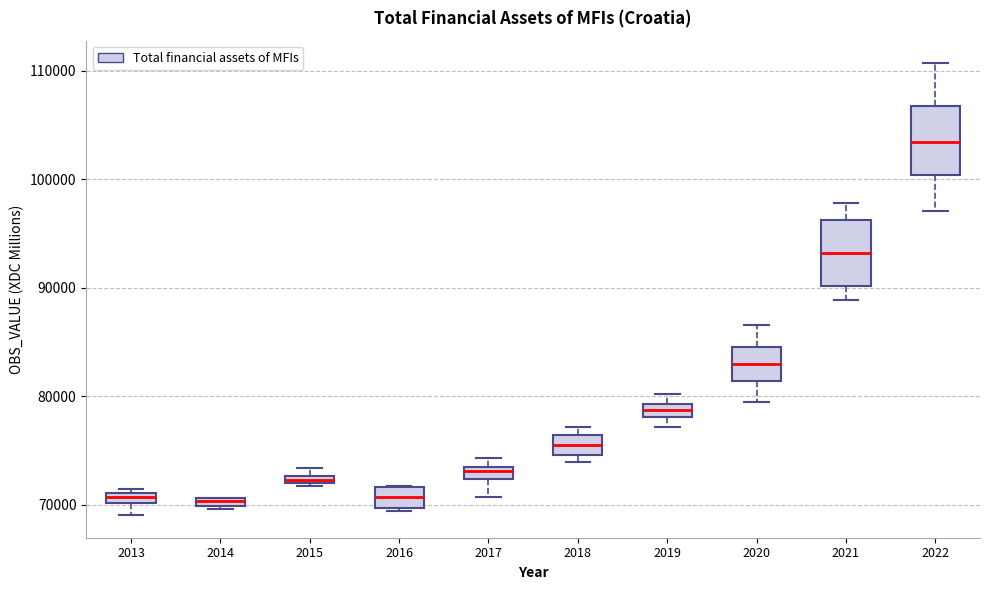

Where does the upper whisker of the box at x = 2020 end on the y-axis? The values are not printed on the chart, so give them approximately, as read against the axis.

87000